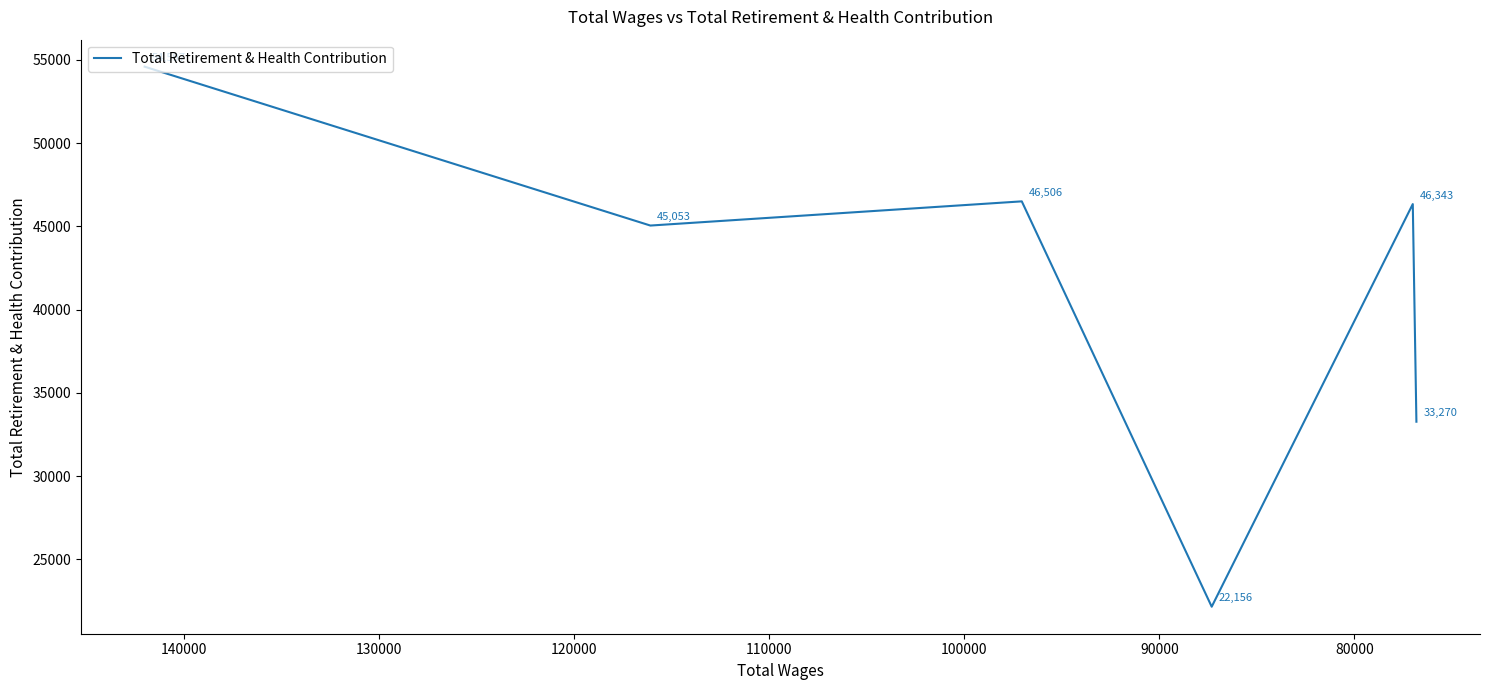

Reading right to left, what are all the values shown in this chart?

33270	46343	22156	46506	45053	54597